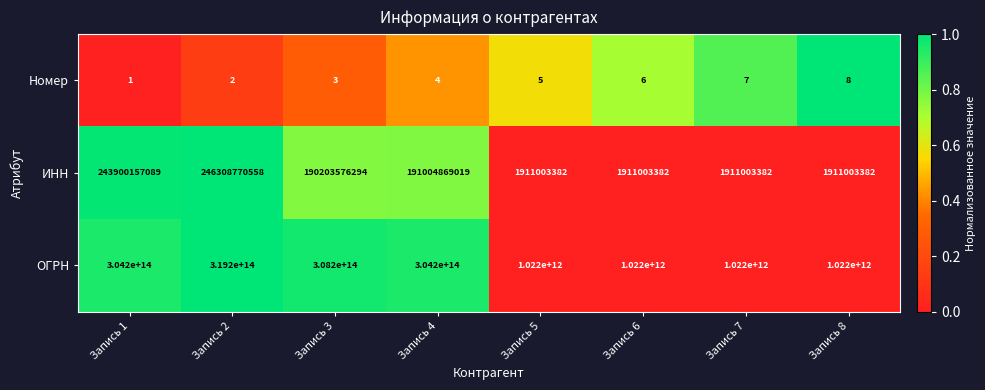

Rank the series at Запись 6 from lowest to highest value.

Номер, ИНН, ОГРН